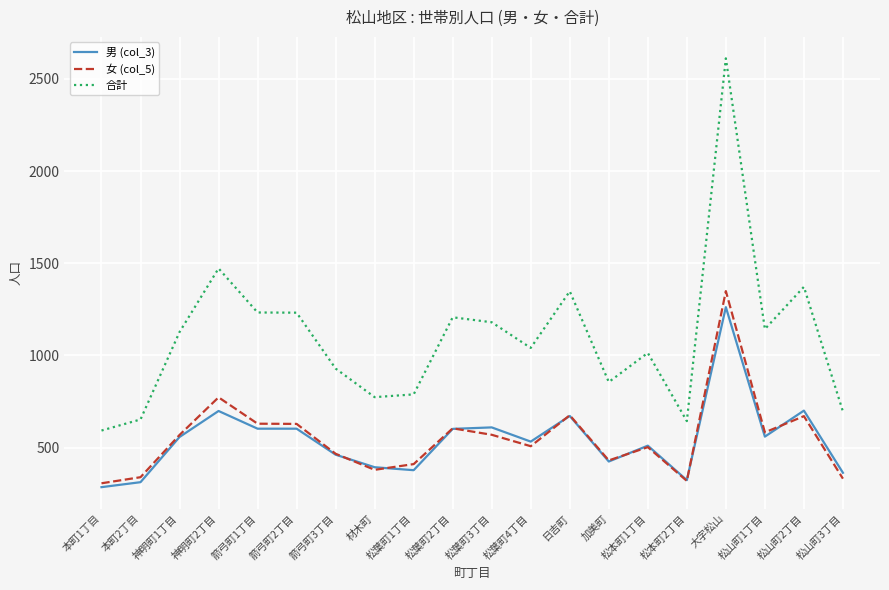

Is the value of 女 (col_5) at 松本町1丁目 greater than the value of 合計 at 松山町3丁目?

No